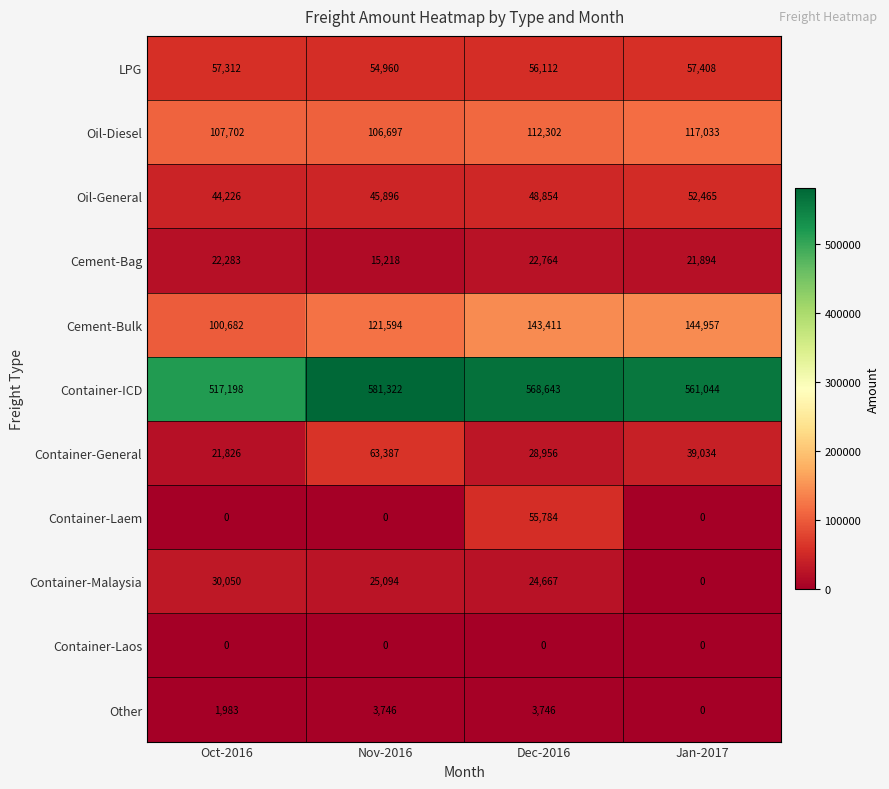

How many series are shown in this chart?

11